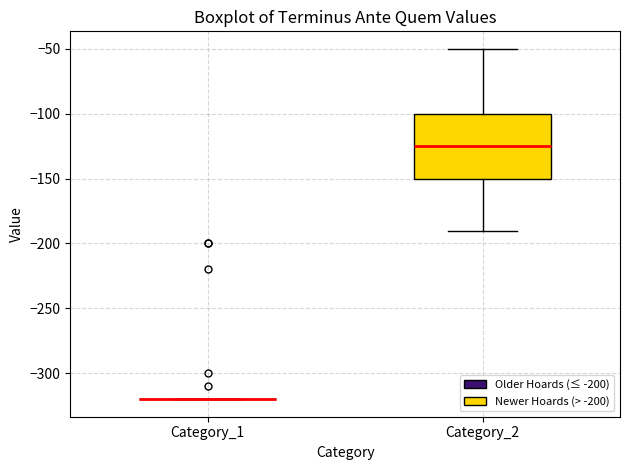

Reading left to right, read every box against the y-axis: the position of its median line, the range the box covers, and the ends of its whiskers. The values are not printed on the chart, so give them approximately, as read against the axis.

Category_1: box collapsed to a line at -320, whiskers -320 to -320
Category_2: median -125, box -150 to -100, whiskers -190 to -50